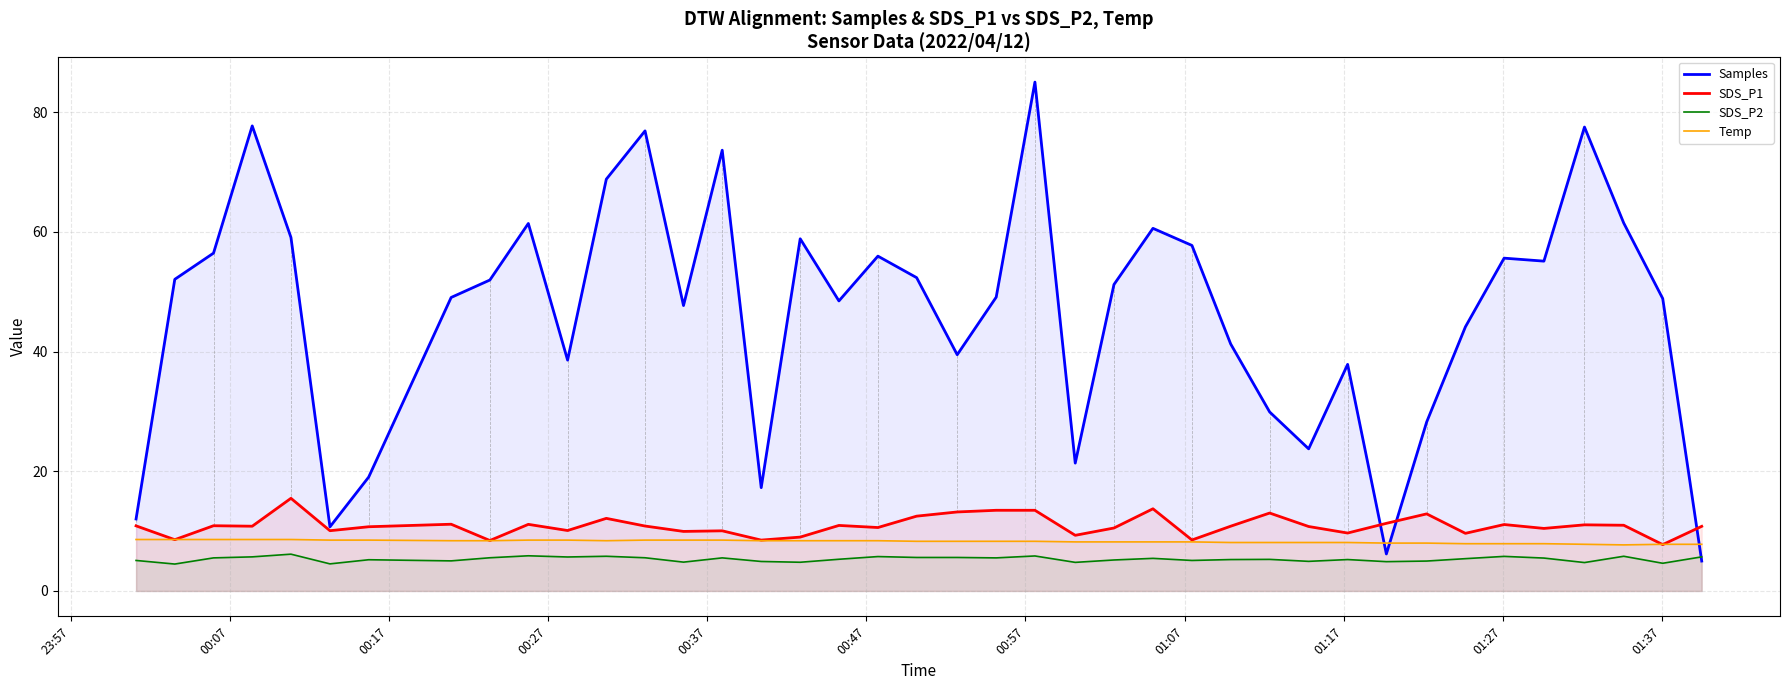

True or false: SDS_P2 and Temp cross at least once.

False